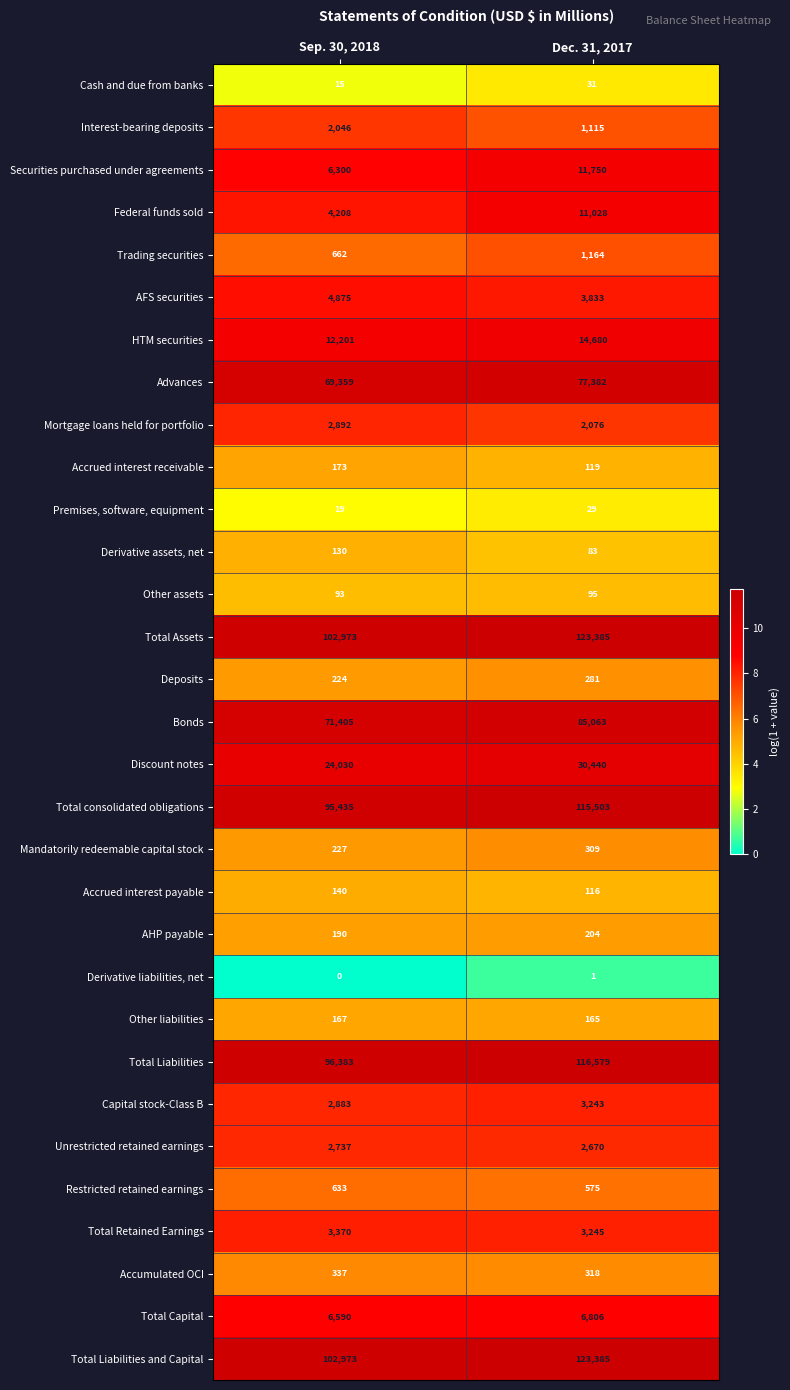

What is the spread (max minus min) of values at Dec. 31, 2017?

123384